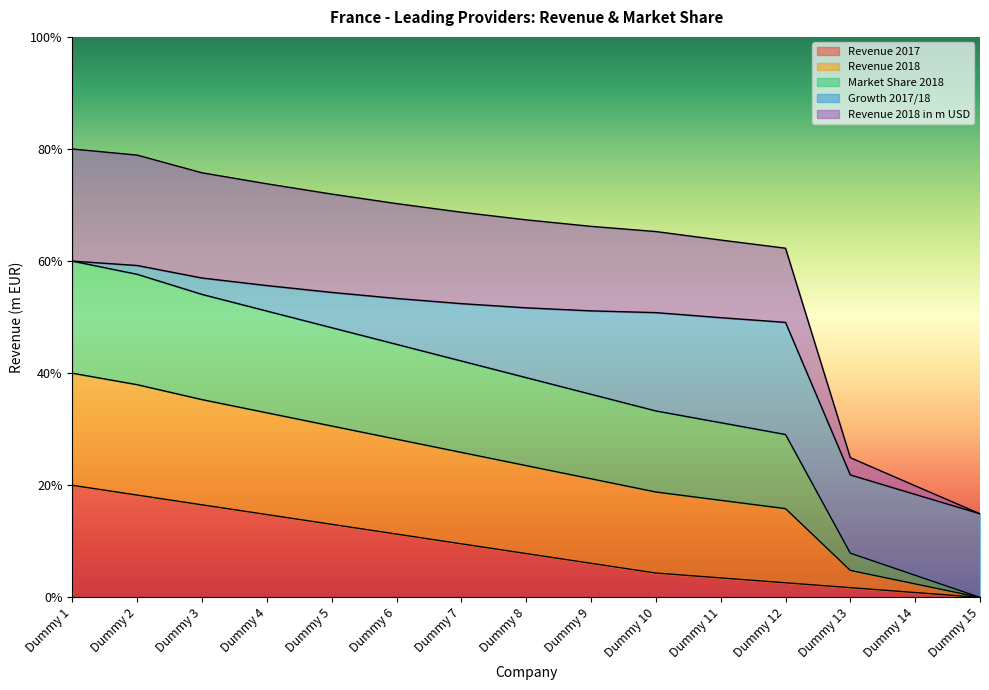

True or false: Market Share 2018 and Revenue 2017 intersect in this chart.

False